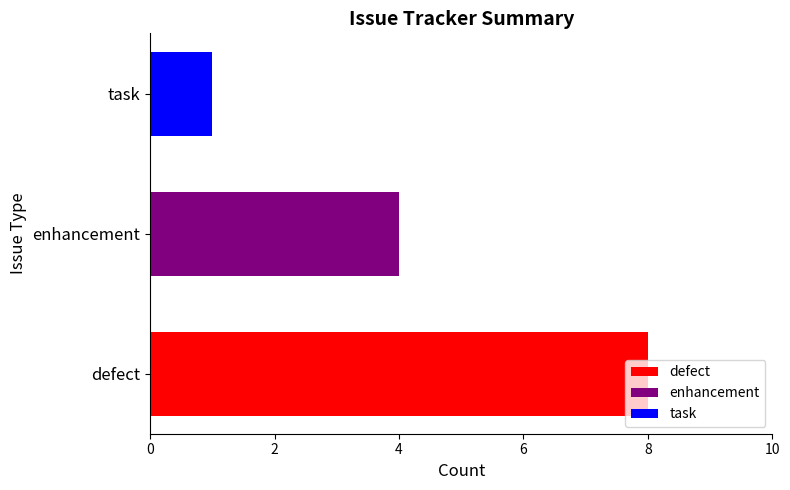

The chart shows a value of 1 at task. True or false?

True